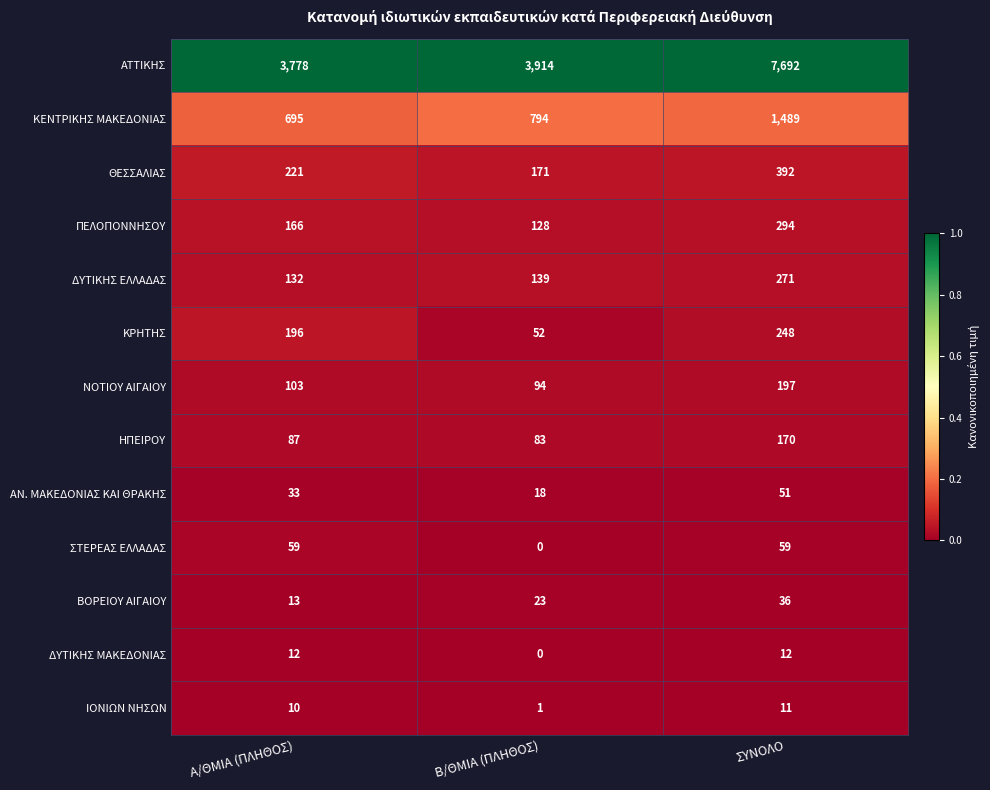

Which series has the largest total across all categories?

ΑΤΤΙΚΗΣ